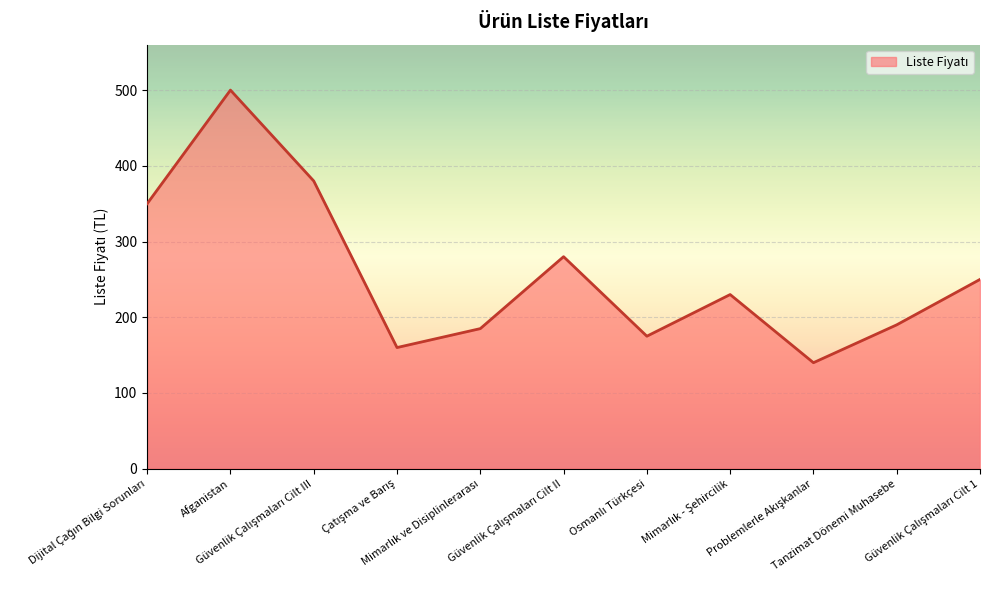

What is the greatest value displayed?

500